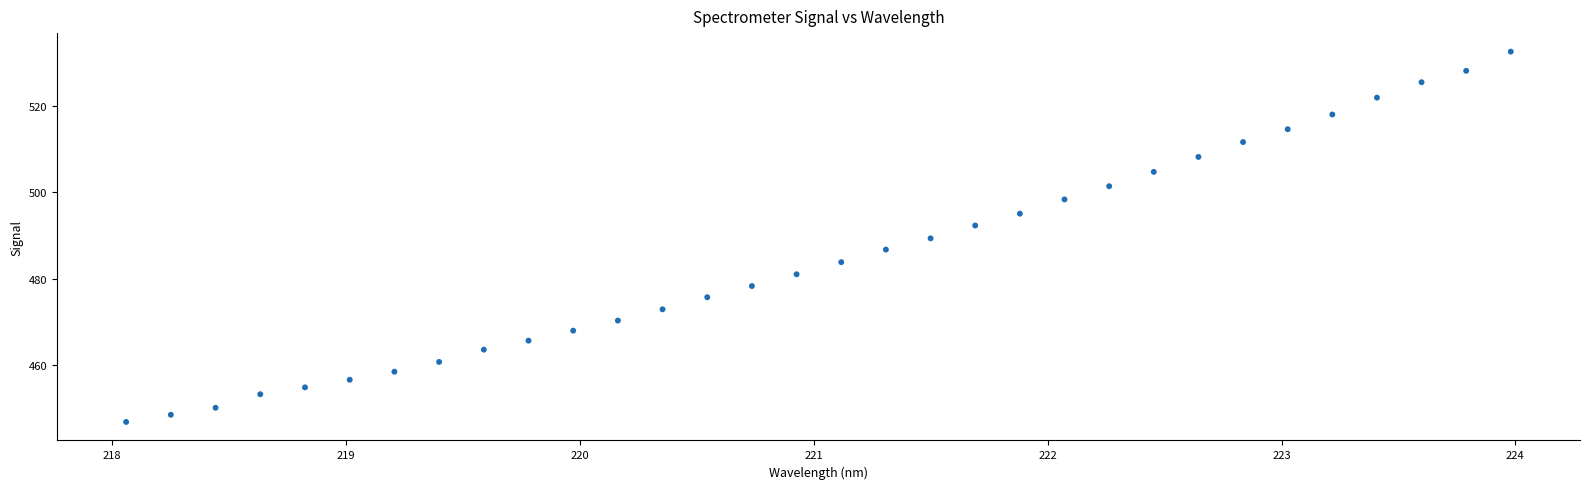

What is the range of Y values (max minus min)?

85.6